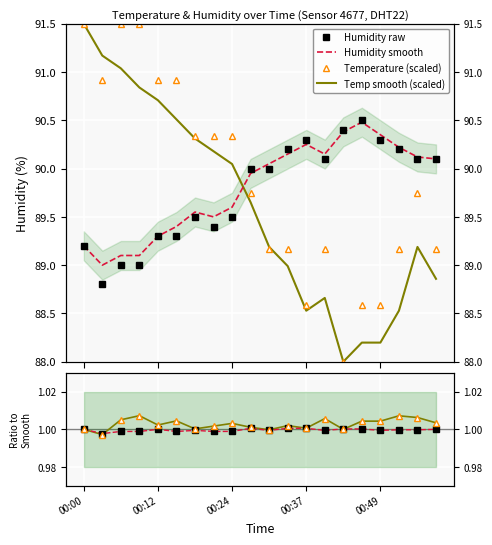

At 5, list the series in order from smallest to largest.

Humidity ratio, Humidity raw, Humidity smooth, Temp smooth (scaled), Temperature (scaled)